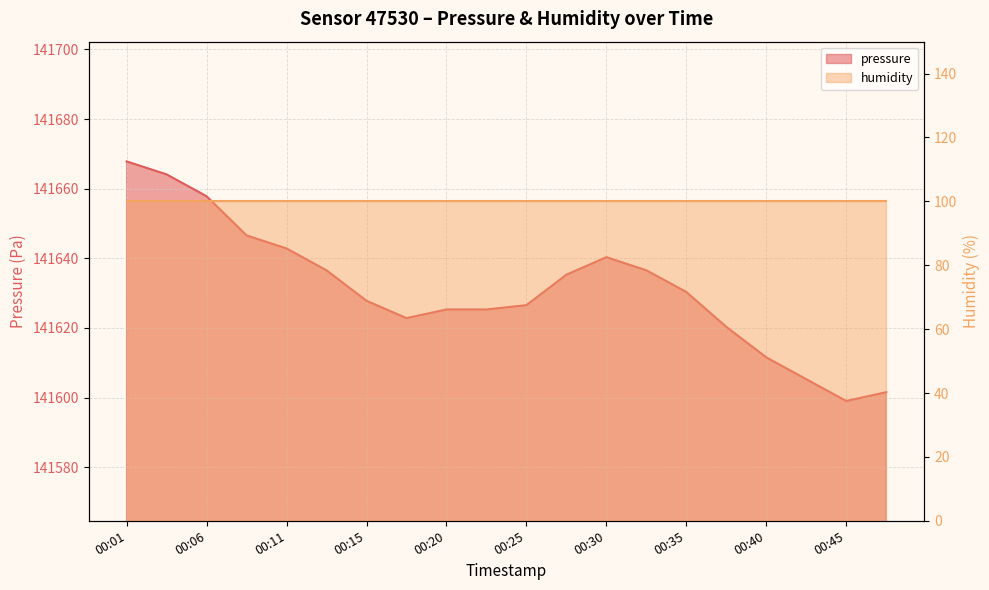

What is the sum of the values at 00:20 and 00:30?

283265.6